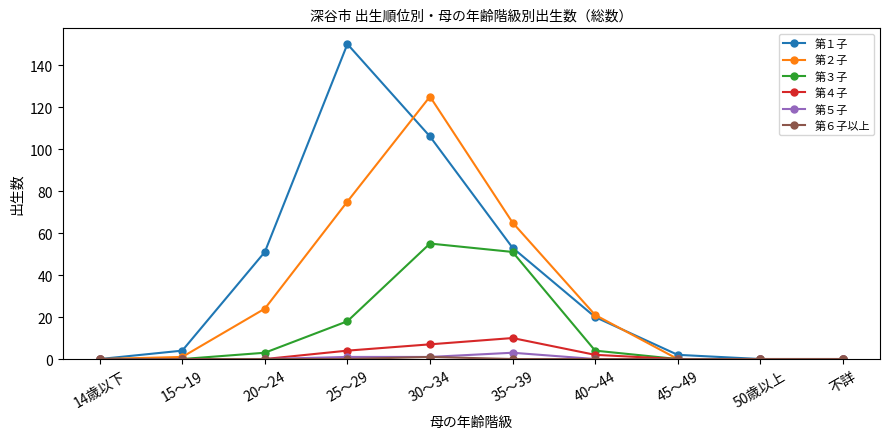

What is the total value across all series at 40～44?

47